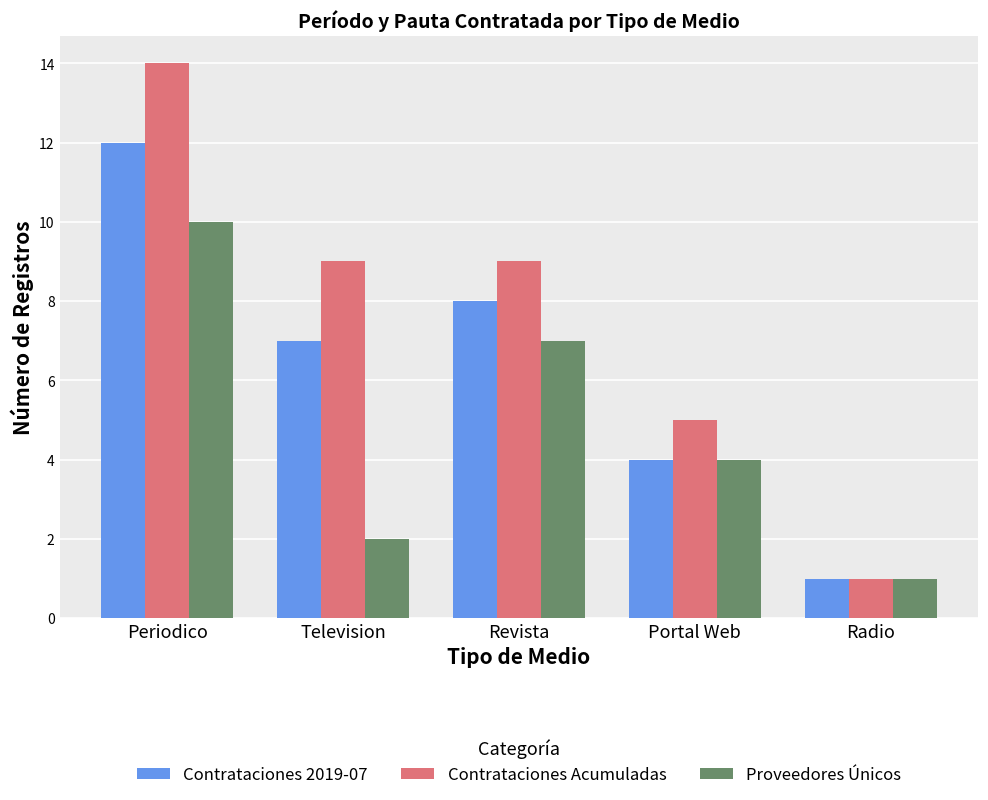

What is the sum of all Proveedores Únicos values?

24